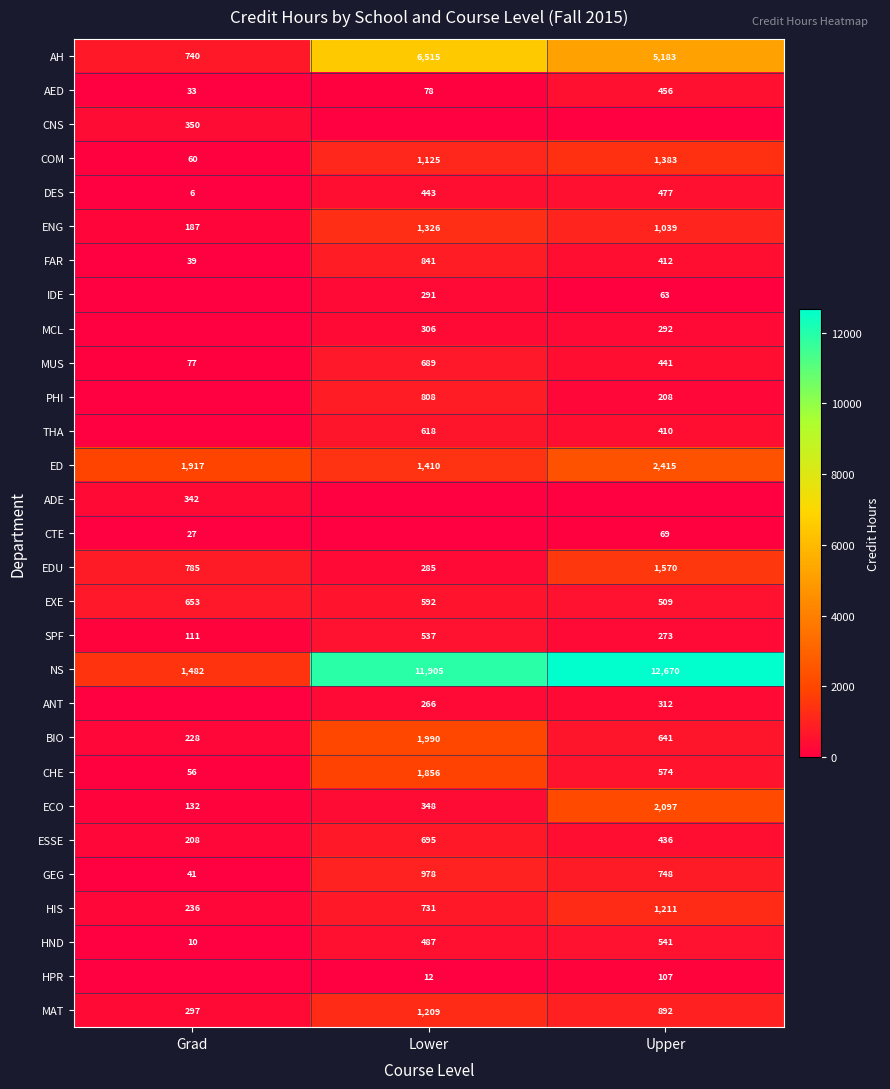

What is the sum of the HND values at Grad and Upper?

551